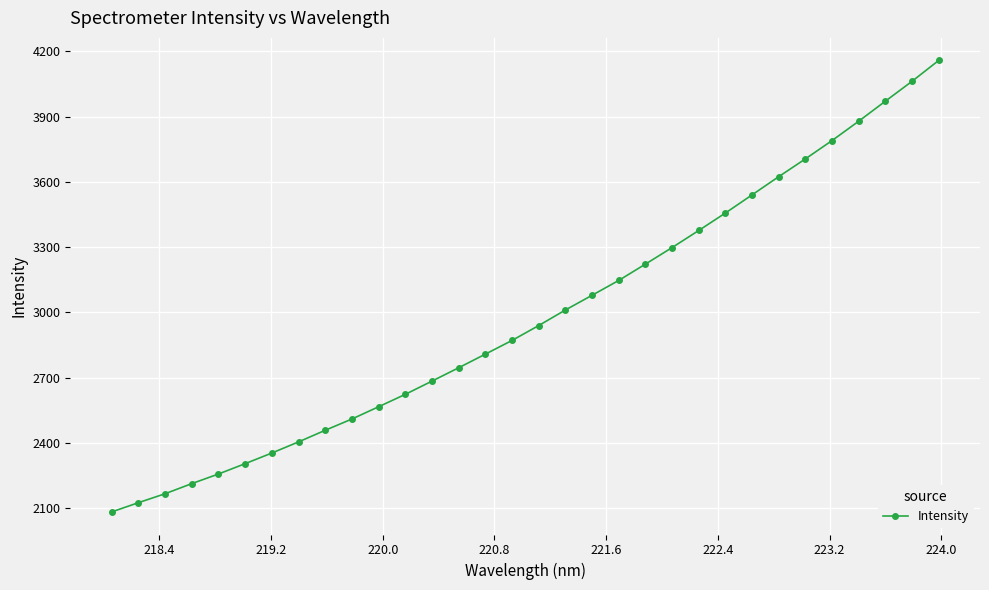

What is the smallest value displayed?

2082.5